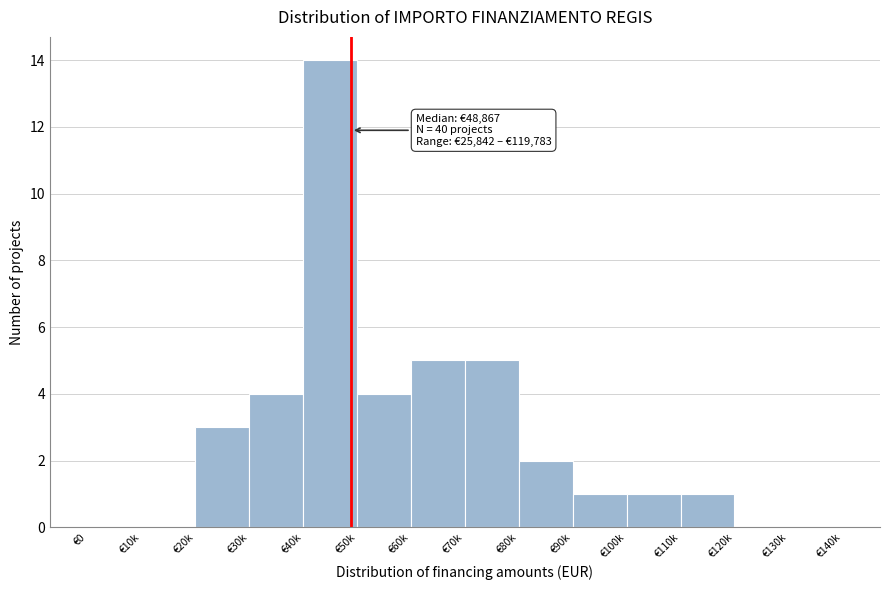

Reading left to right, what are all the values shown in this chart?

€0=0	€10k=0	€20k=3	€30k=4	€40k=14	€50k=4	€60k=5	€70k=5	€80k=2	€90k=1	€100k=1	€110k=1	€120k=0	€130k=0